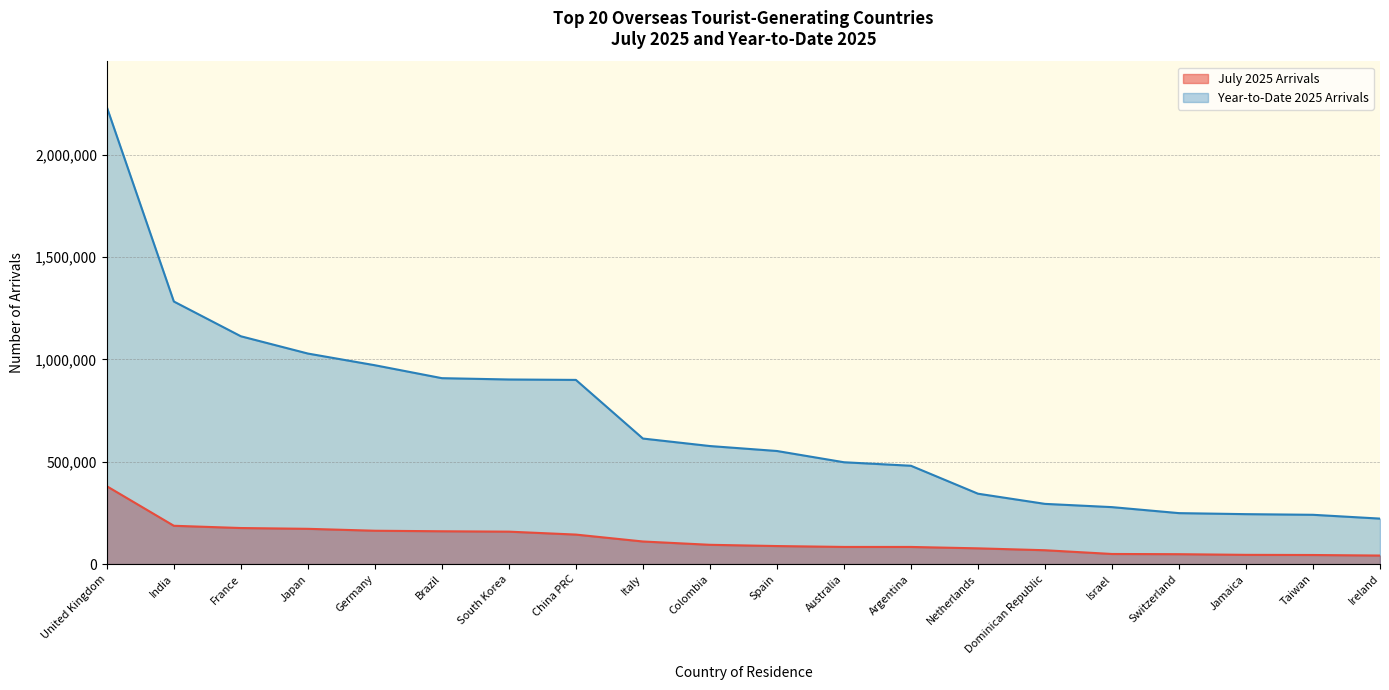

True or false: Year-to-Date 2025 Arrivals has more than 2 points higher than both neighbors.

False